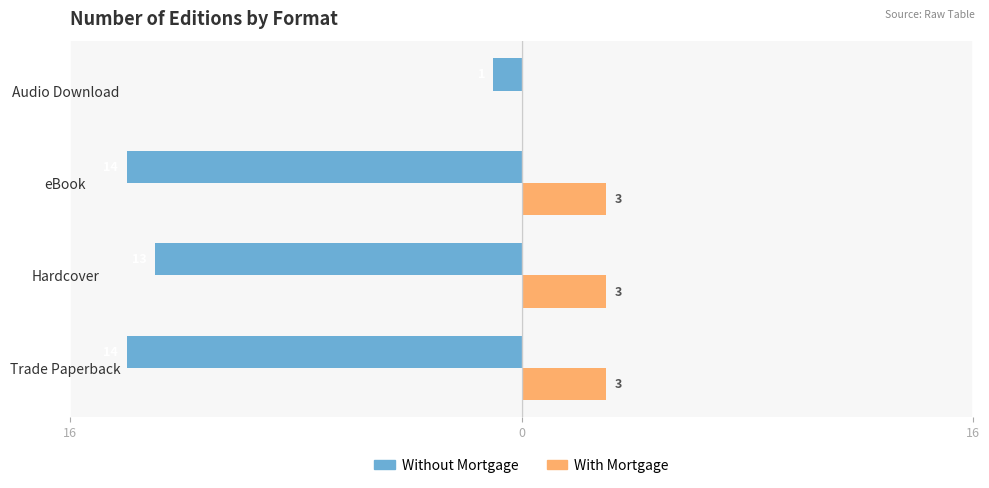

What are all the series names shown in the legend?

Without Mortgage, With Mortgage